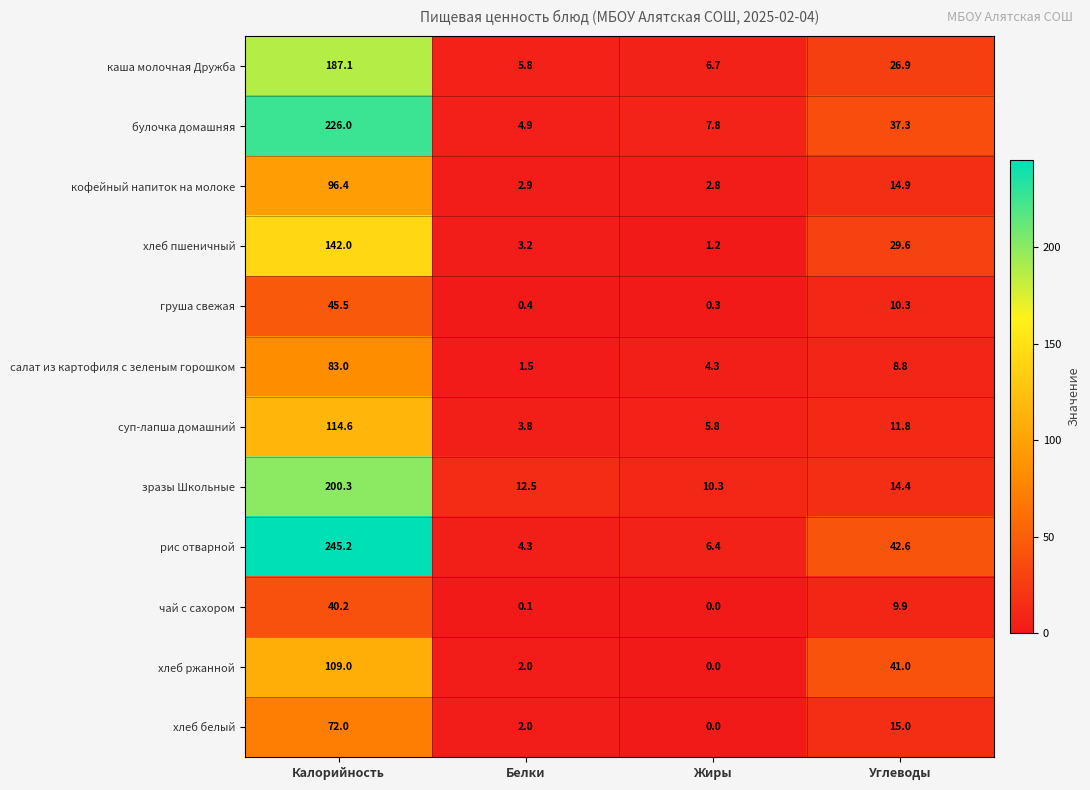

Which series has the largest total across all categories?

рис отварной